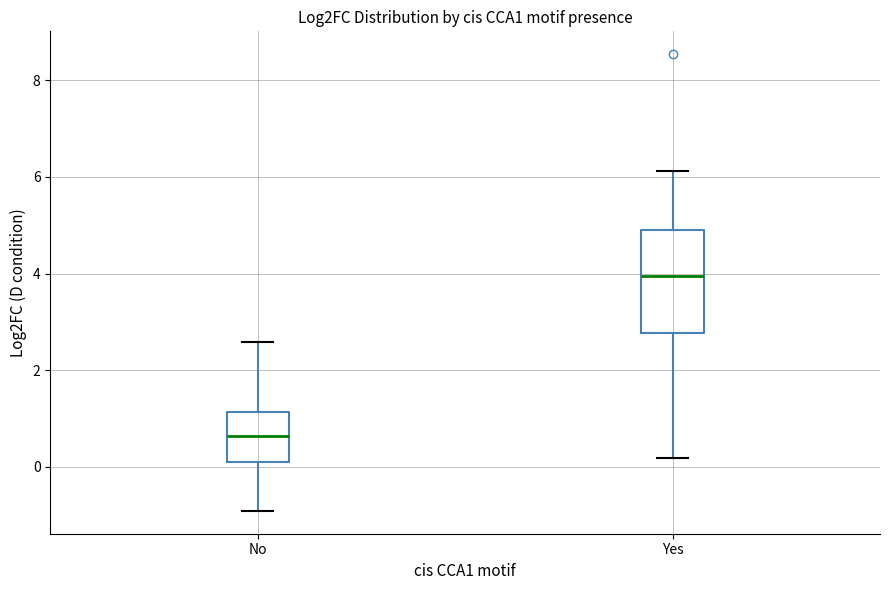

Which box has the highest median line?

Yes